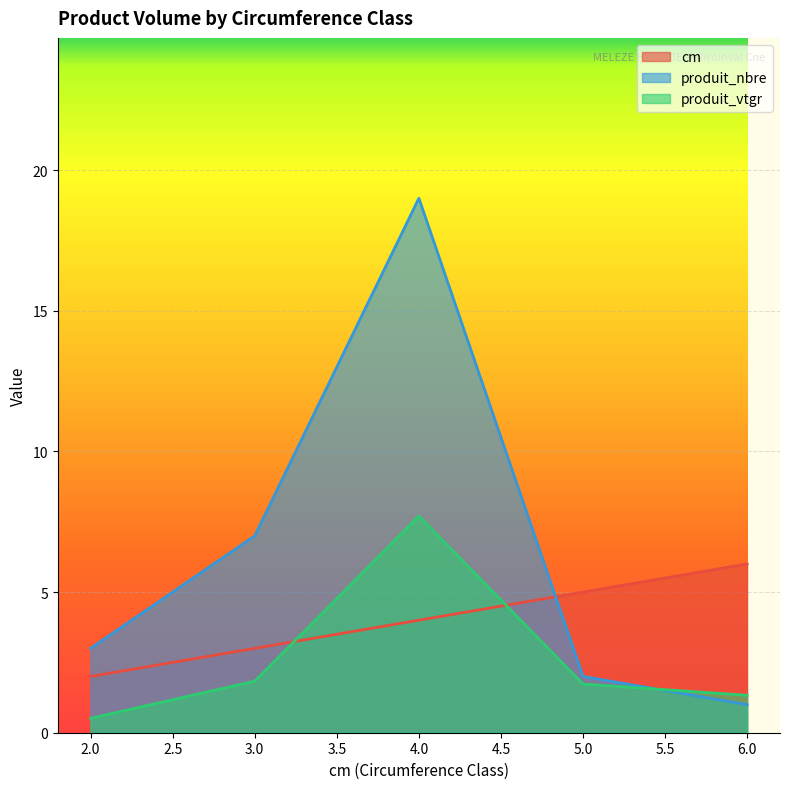

What is the difference between the maximum and minimum values in the produit_vtgr series?

7.2